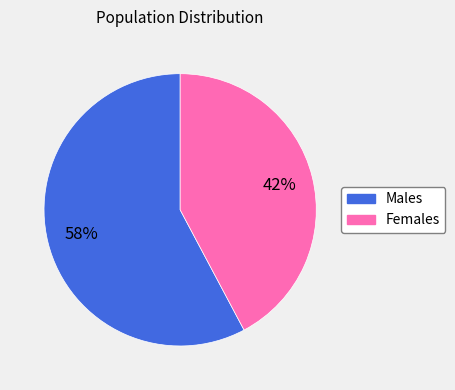

Which has a higher value, Females or Males?

Males